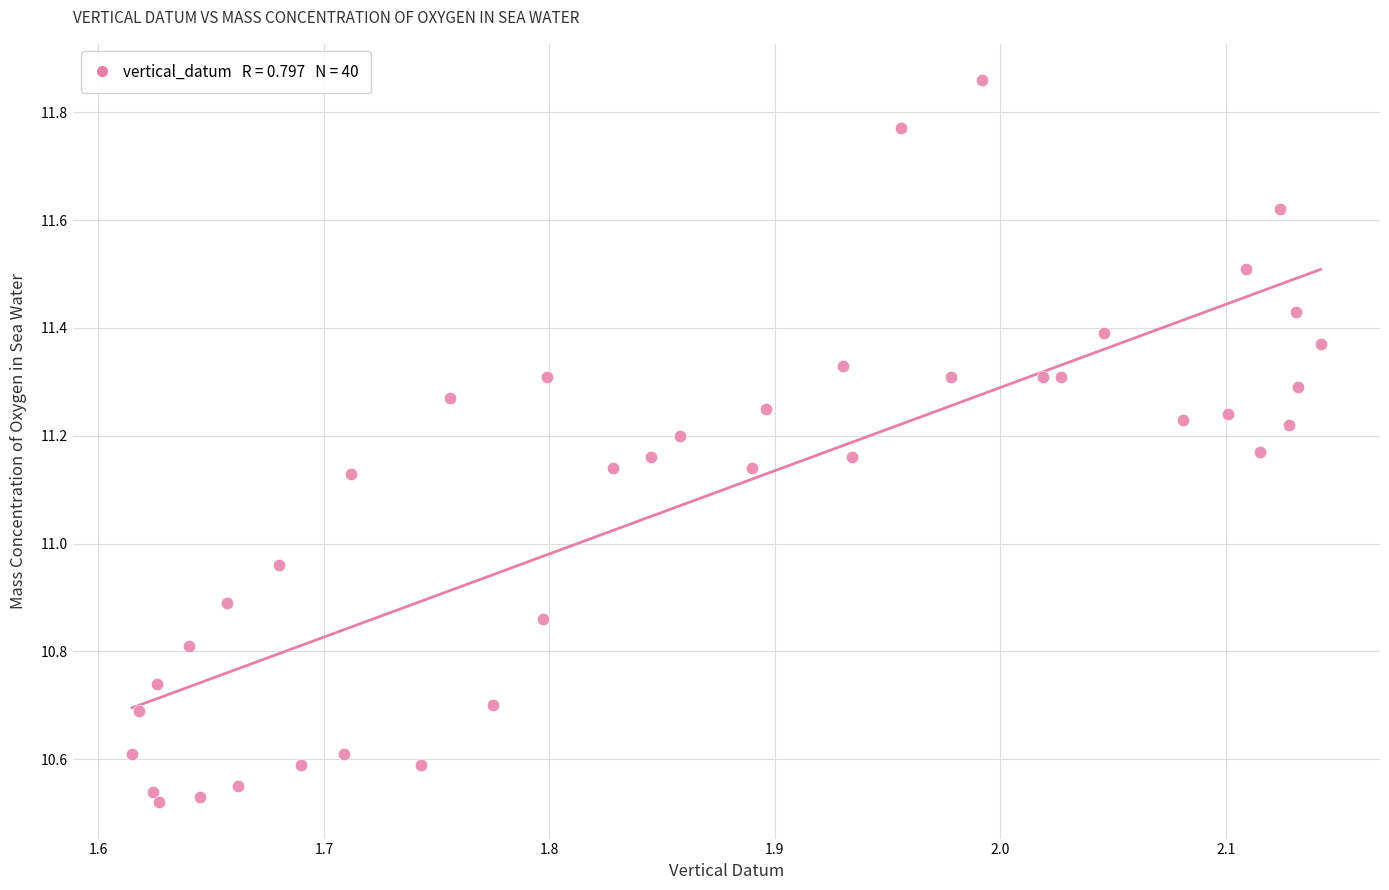

What is the range of X values (max minus min)?

0.5